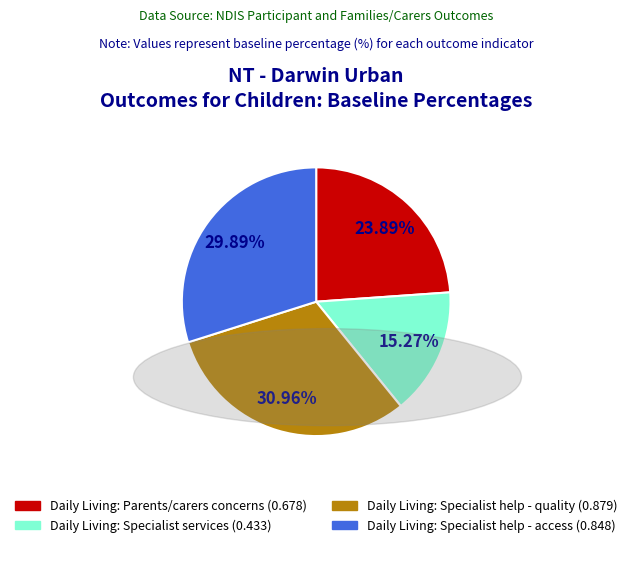

Is there a majority slice in this chart?

No